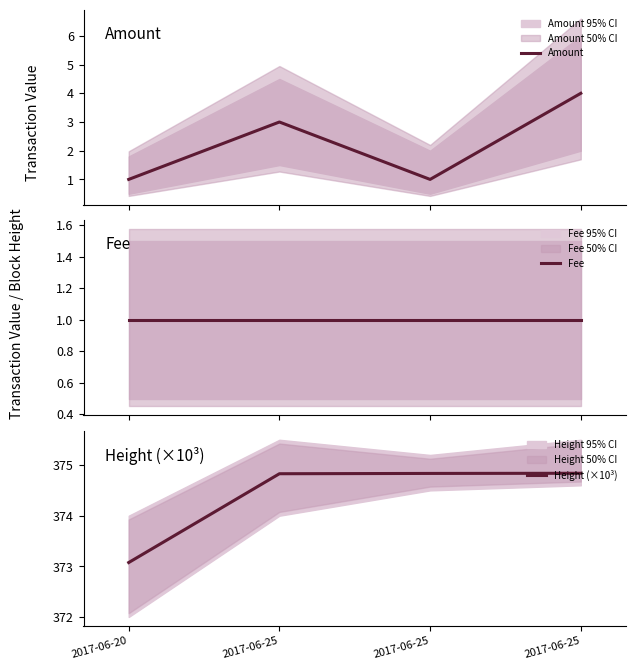

What is the minimum value shown in the chart?

1.0